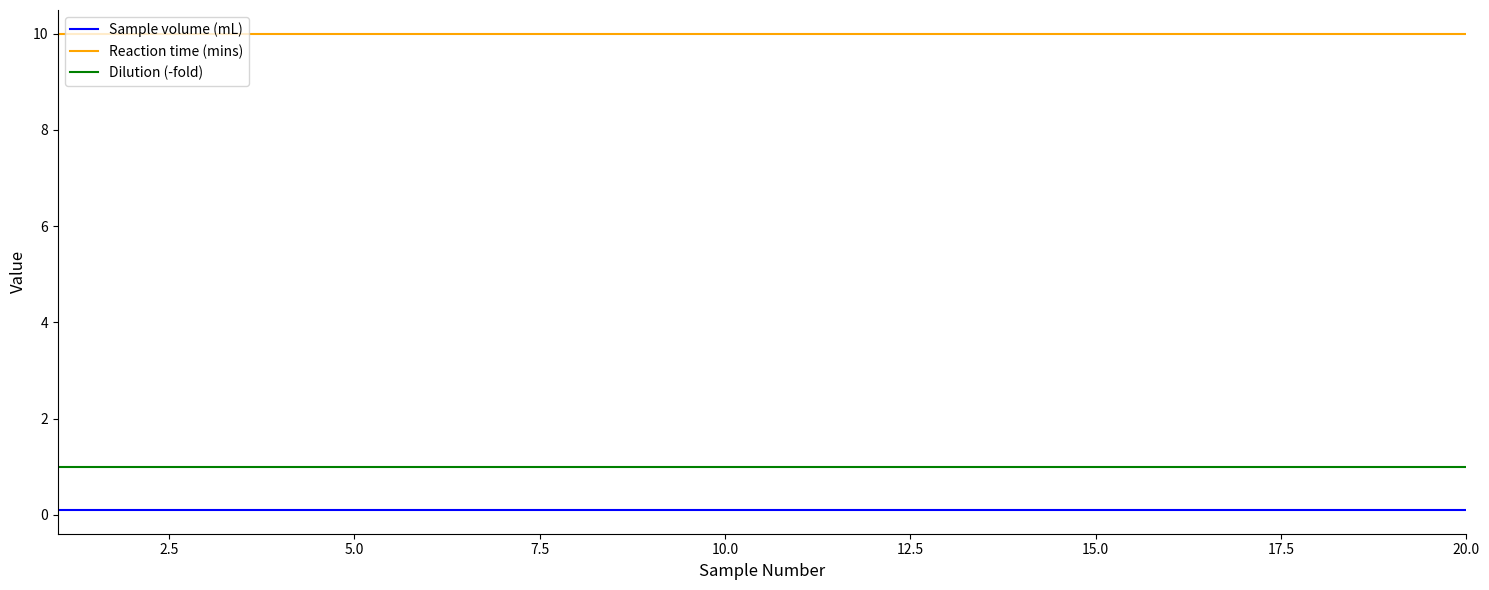

True or false: Dilution (-fold) and Reaction time (mins) intersect in this chart.

False